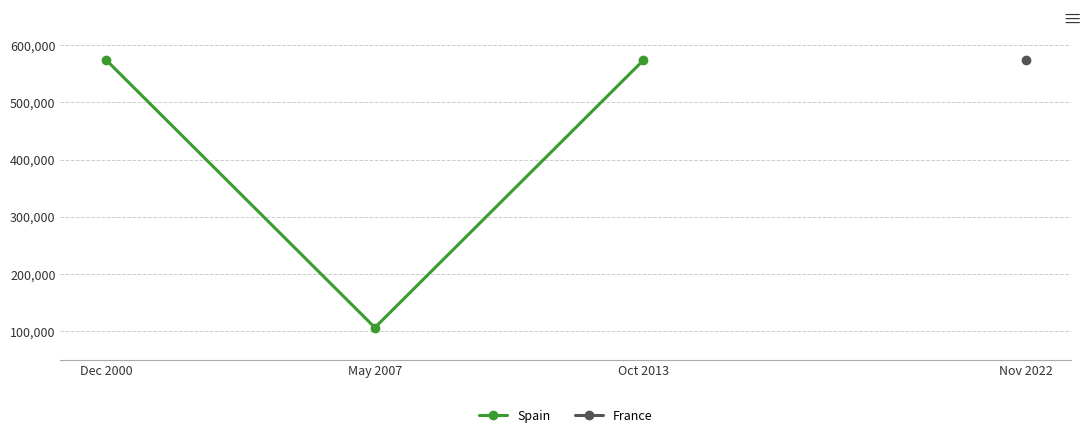

The value at Dec 2000 is 305774. True or false?

False